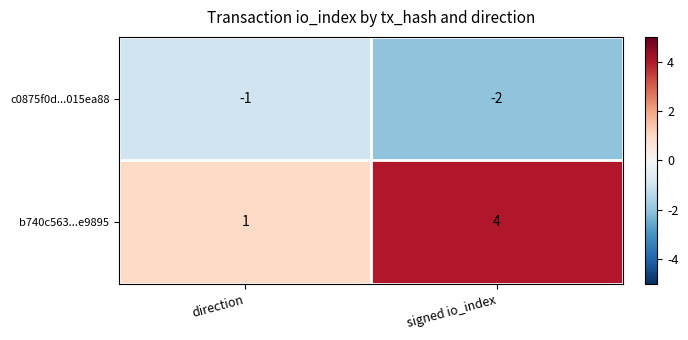

How many series are shown in this chart?

2